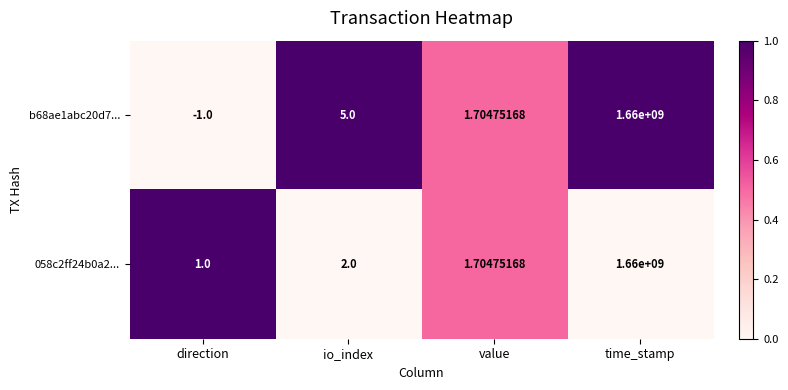

At which category is the sum across all series the highest?

time_stamp